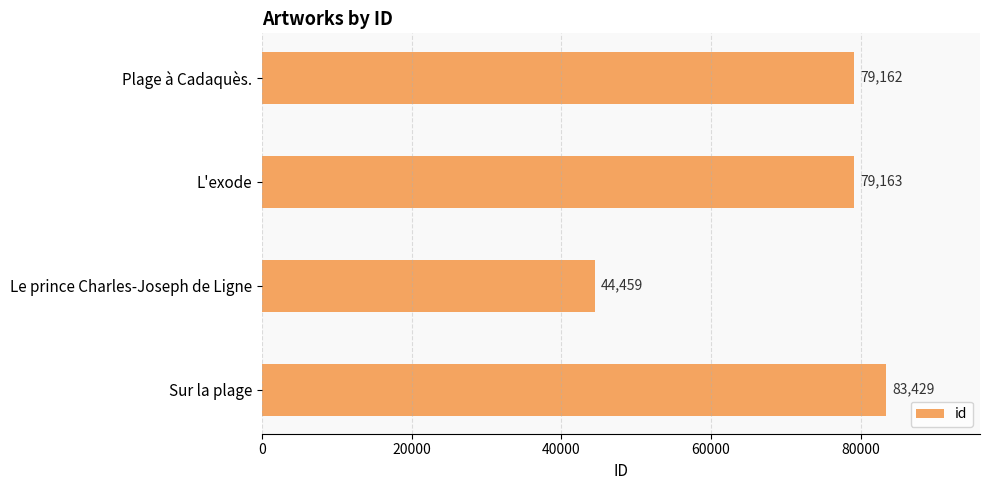

Reading bottom to top, extract all data points from this chart.

Sur la plage=83429	Le prince Charles-Joseph de Ligne=44459	L'exode=79163	Plage à Cadaquès.=79162